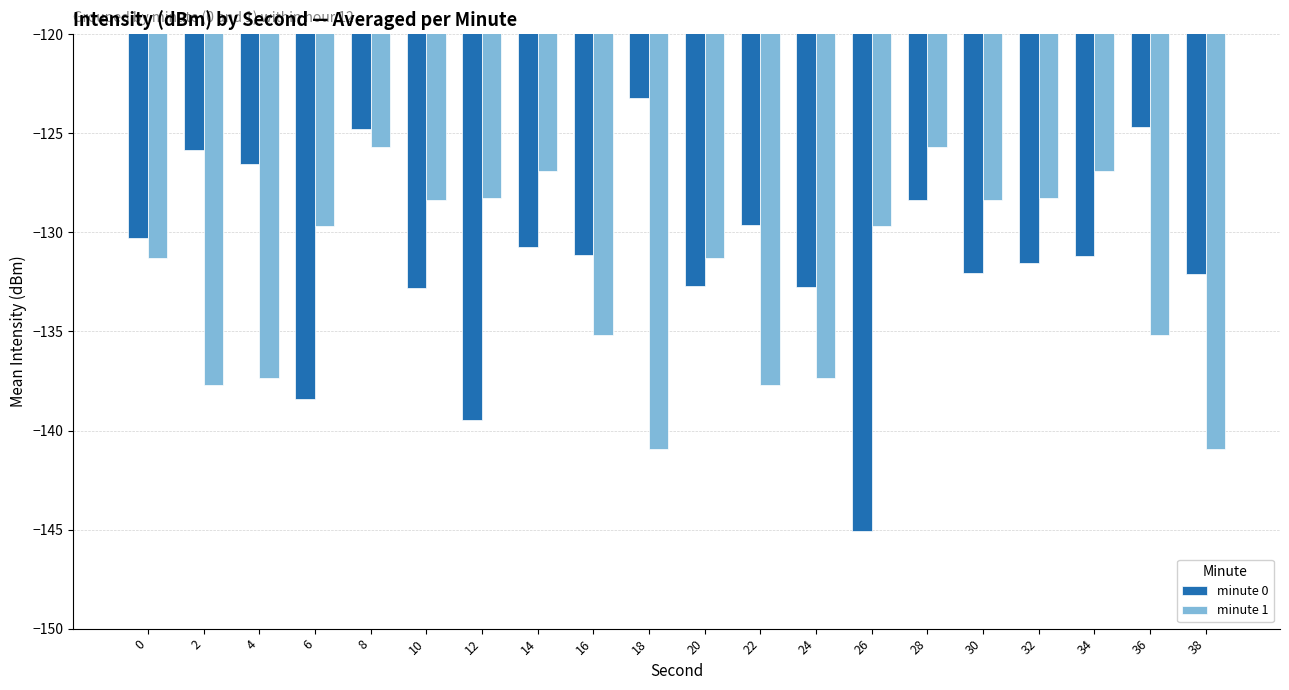

What is the spread (max minus min) of values at 34?

4.3